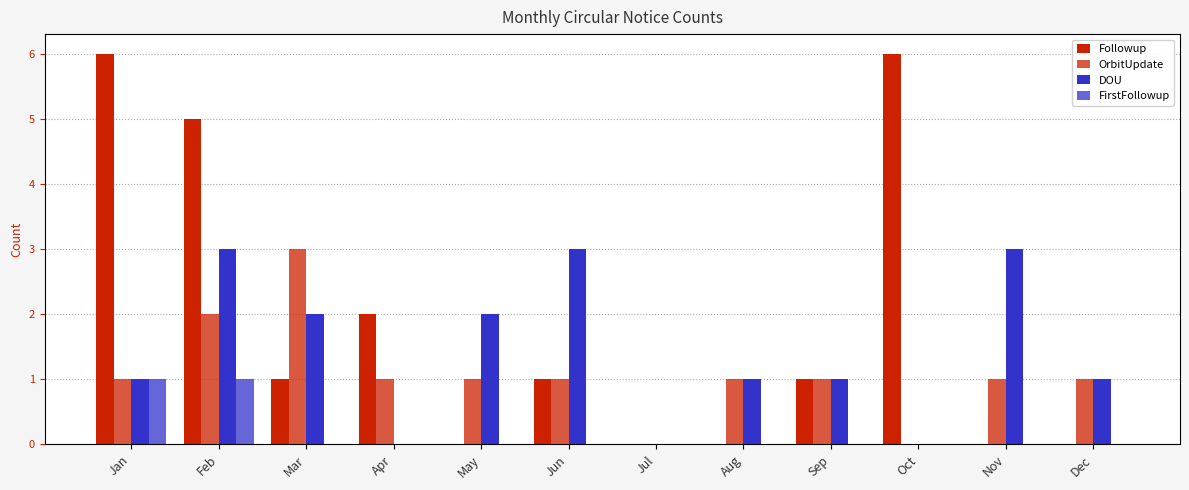

Is the value of OrbitUpdate at Jul greater than the value of DOU at Jun?

No